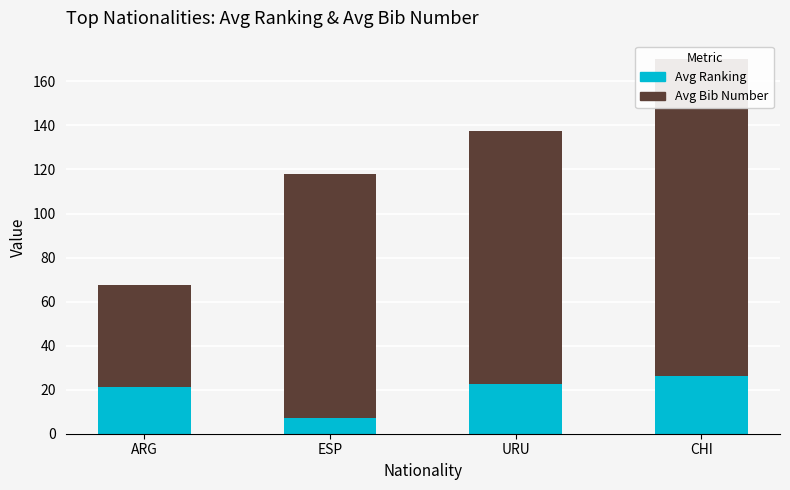

Reading left to right, extract all data points from this chart.

Avg Ranking: 21.0	7.0	22.5	26.0
Avg Bib Number: 46.7	111.0	115.0	144.0